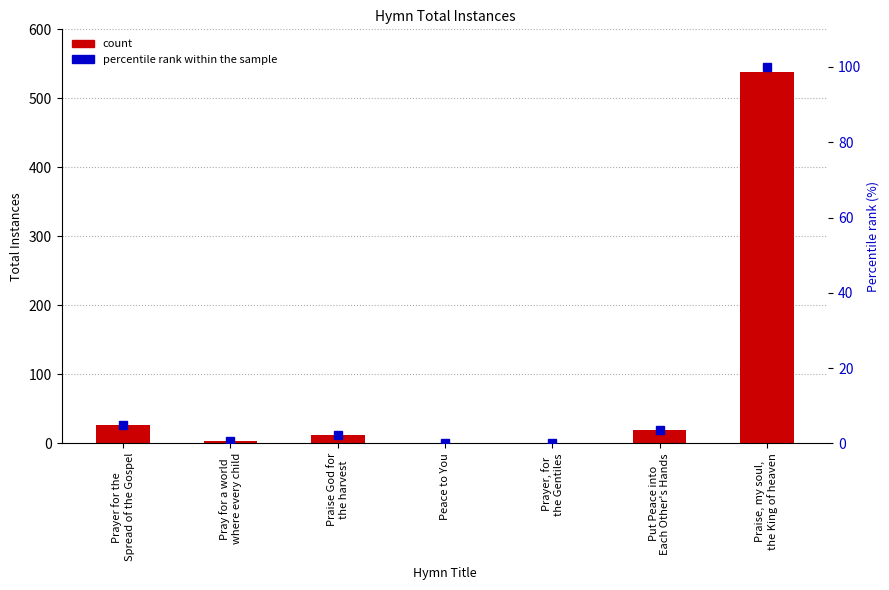

At Praise God for
the harvest, list the series in order from largest to smallest.

count, percentile rank within the sample